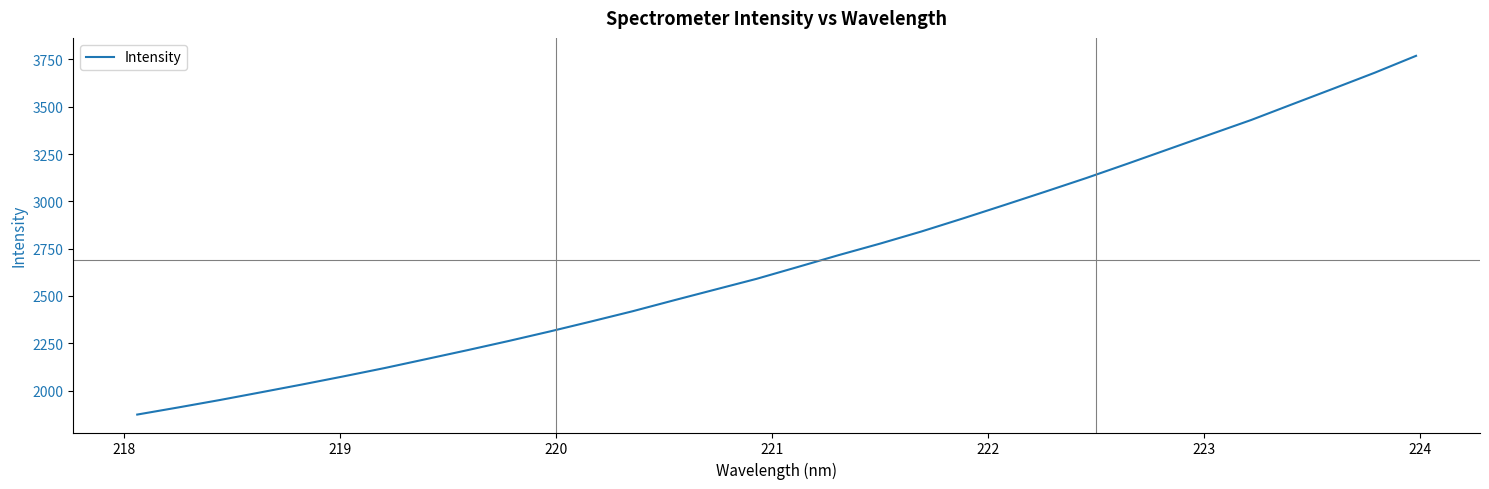

True or false: there are more than 1 points higher than both neighbors.

False